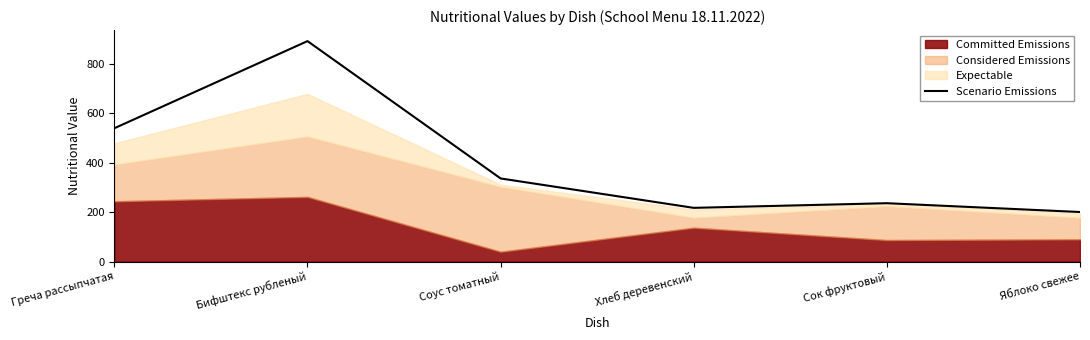

Rank the categories by value from highest to lowest.

Бифштекс рубленый, Греча рассыпчатая, Соус томатный, Сок фруктовый, Хлеб деревенский, Яблоко свежее